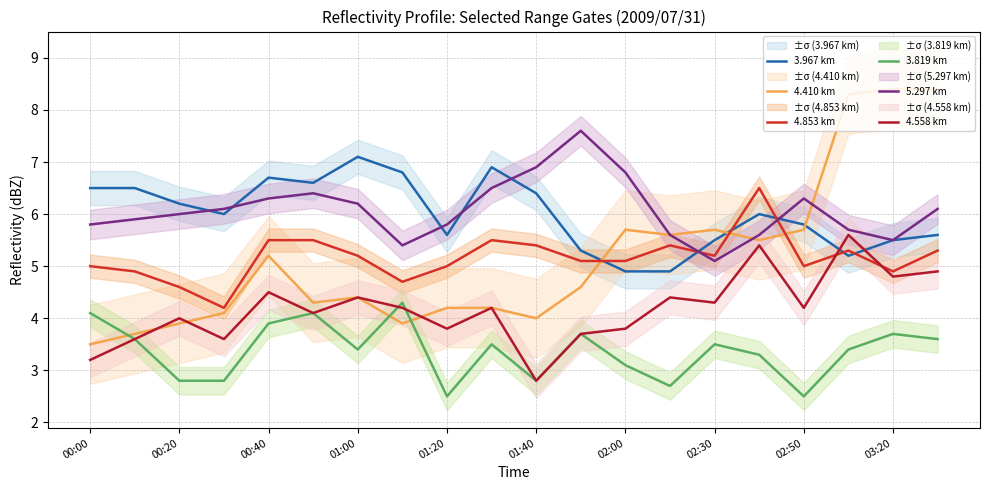

What position from the right is 15?

5